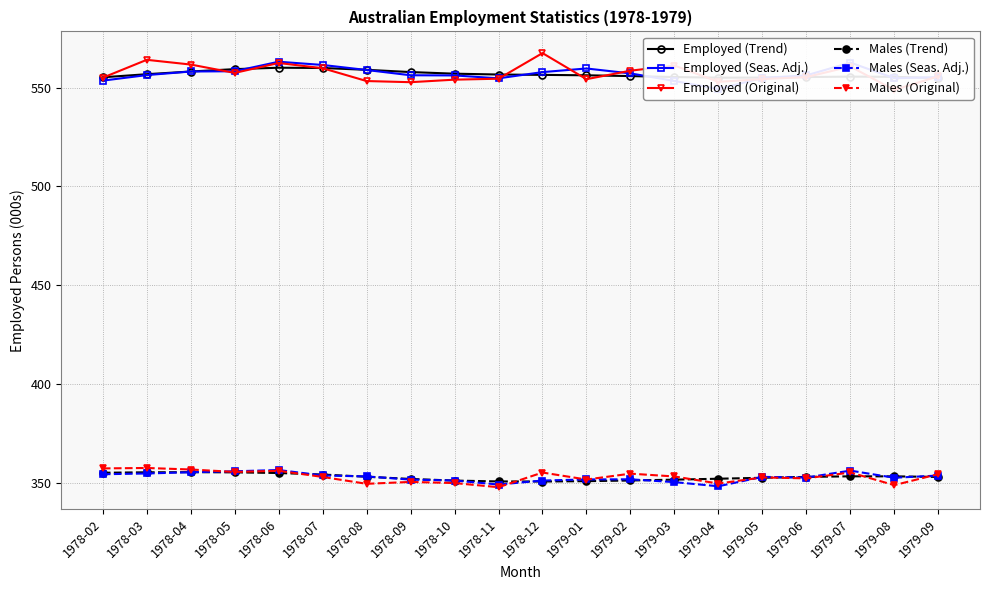

At which label does Males (Original) reach its peak?

1978-03